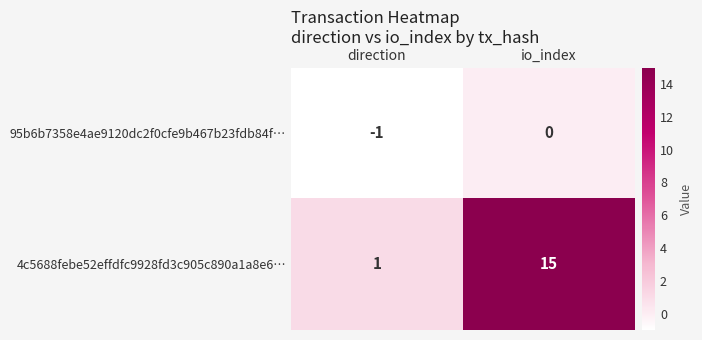

At which label is 4c5688febe52effdfc9928fd3c905c890a1a8e6… closest to 8?

direction